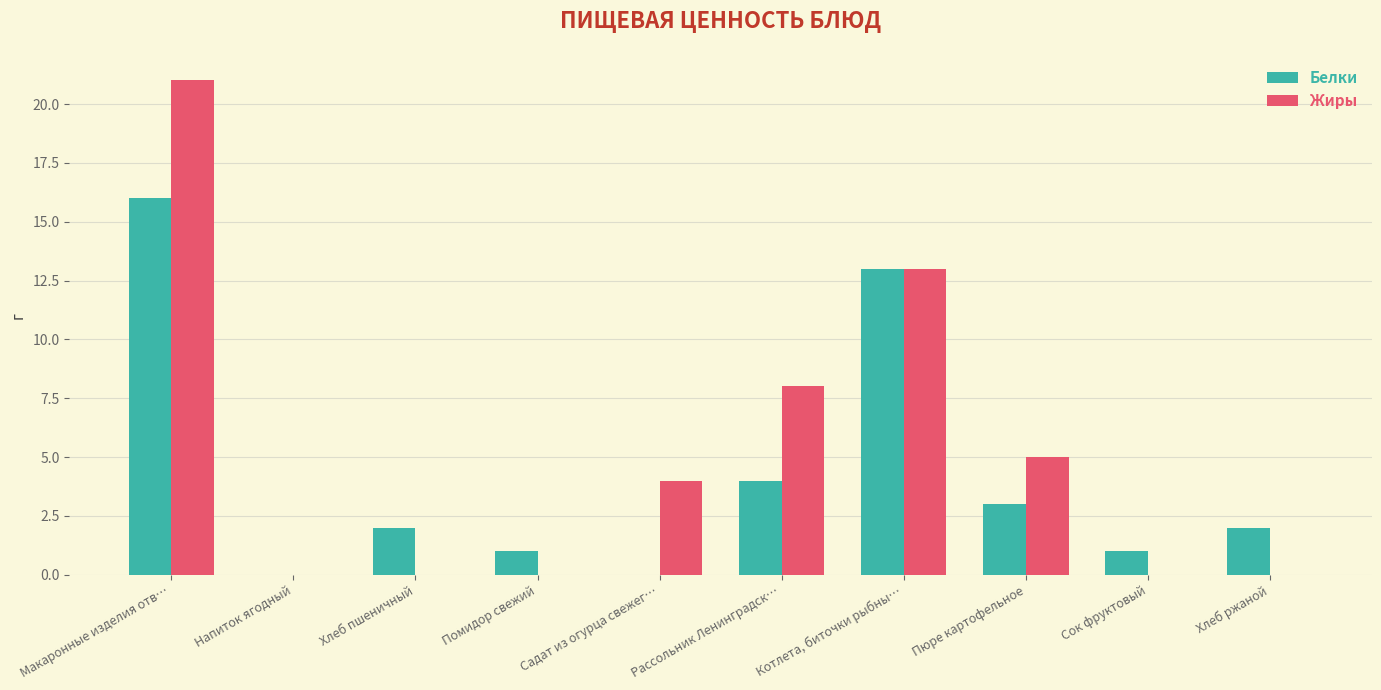

Which series changed the most between Котлета, биточки рыбны… and Пюре картофельное?

Белки